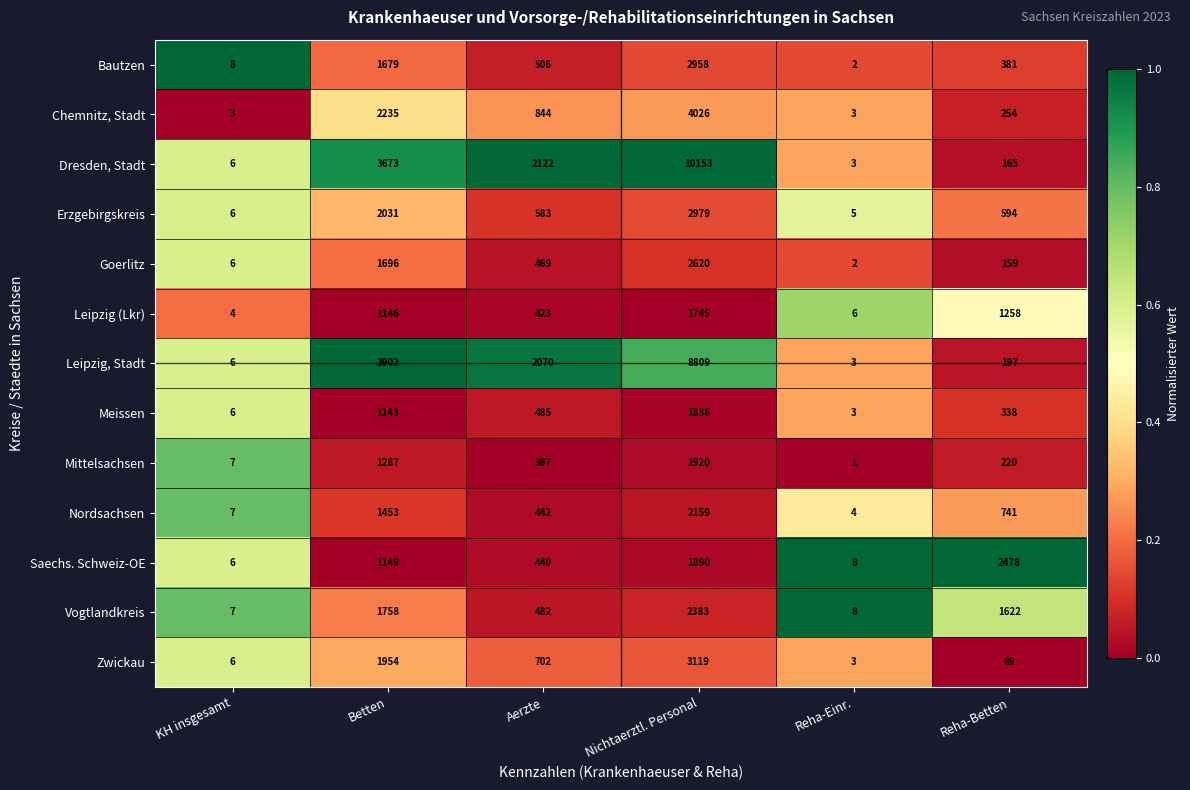

What is the difference between the highest and lowest values at Betten?

2759